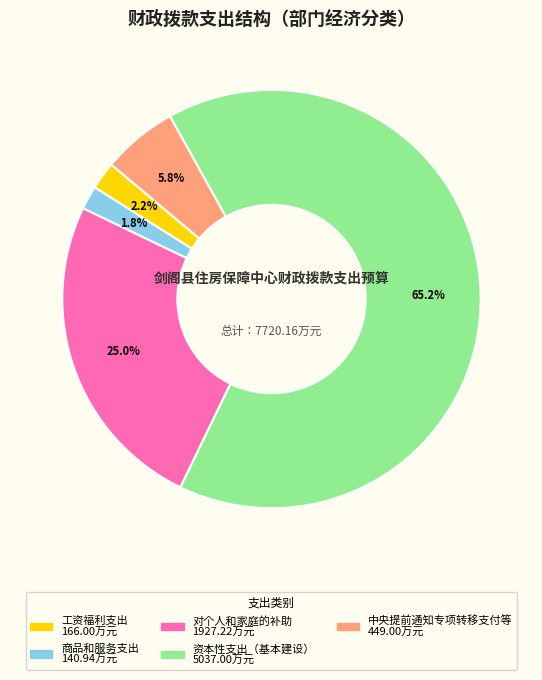

Does 资本性支出（基本建设） represent more than half of the total?

Yes